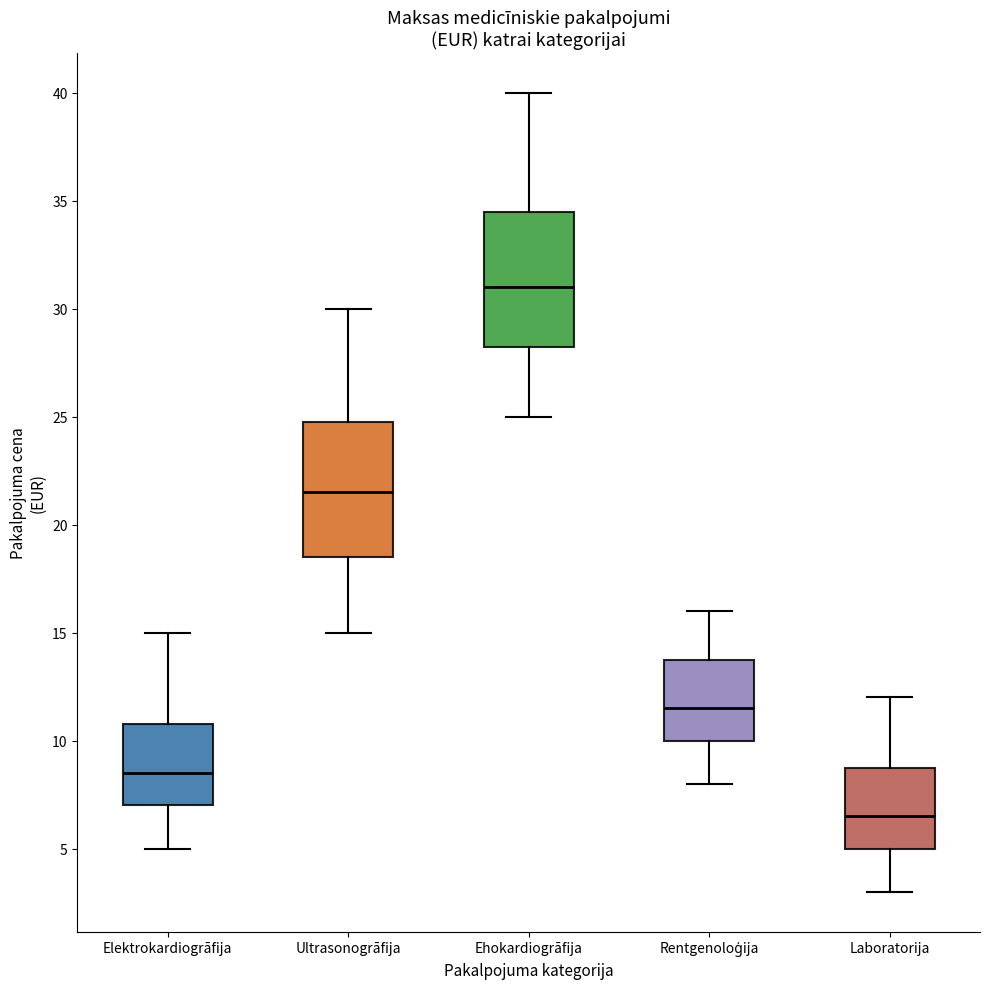

Reading left to right, read every box against the y-axis: the position of its median line, the range the box covers, and the ends of its whiskers. The values are not printed on the chart, so give them approximately, as read against the axis.

Elektrokardiogrāfija: median 8.5, box 7.0 to 11.0, whiskers 5.0 to 15.0
Ultrasonogrāfija: median 21.5, box 18.5 to 25.0, whiskers 15.0 to 30.0
Ehokardiogrāfija: median 31.0, box 28.5 to 34.5, whiskers 25.0 to 40.0
Rentgenoloģija: median 11.5, box 10.0 to 14.0, whiskers 8.0 to 16.0
Laboratorija: median 6.5, box 5.0 to 9.0, whiskers 3.0 to 12.0